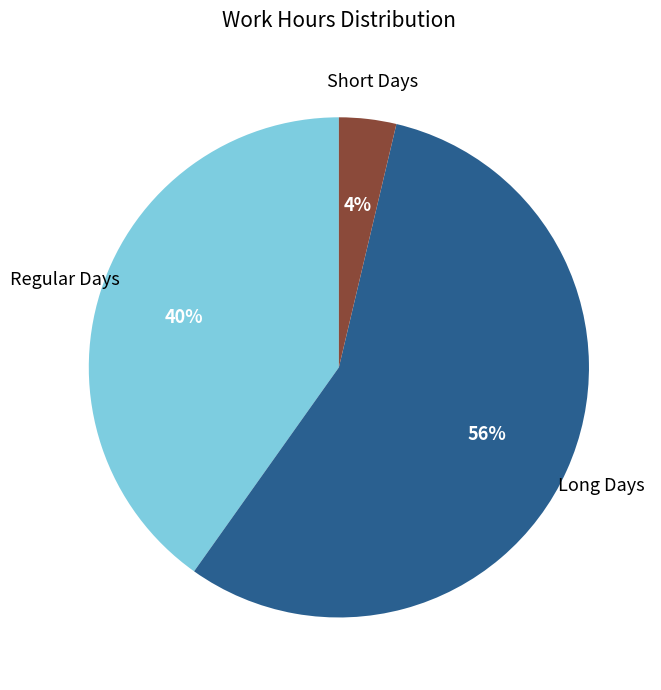

Is there a majority slice in this chart?

Yes